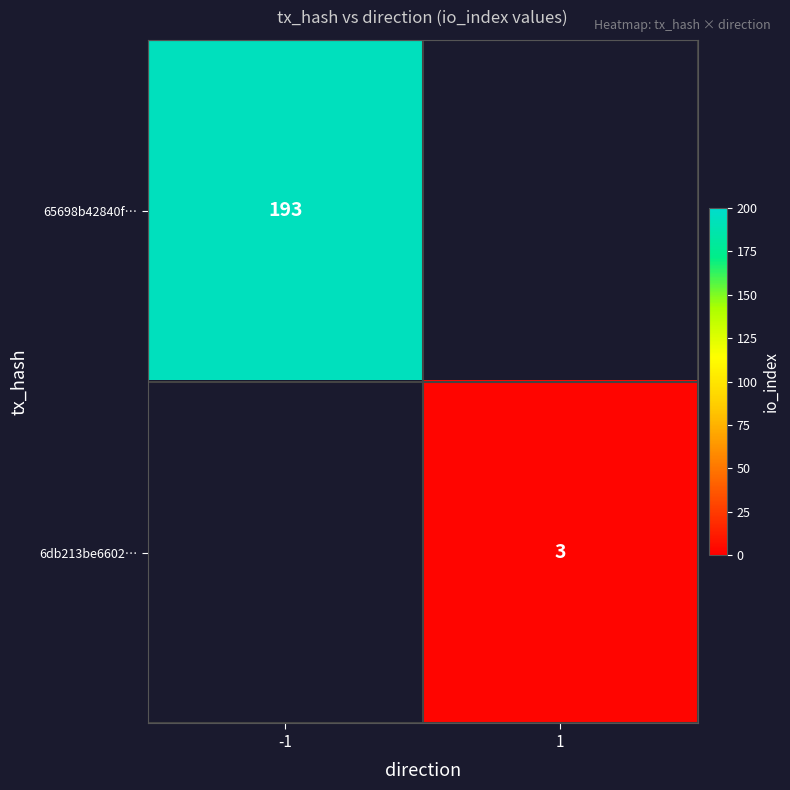

At which category does the chart reach its minimum across all series?

1